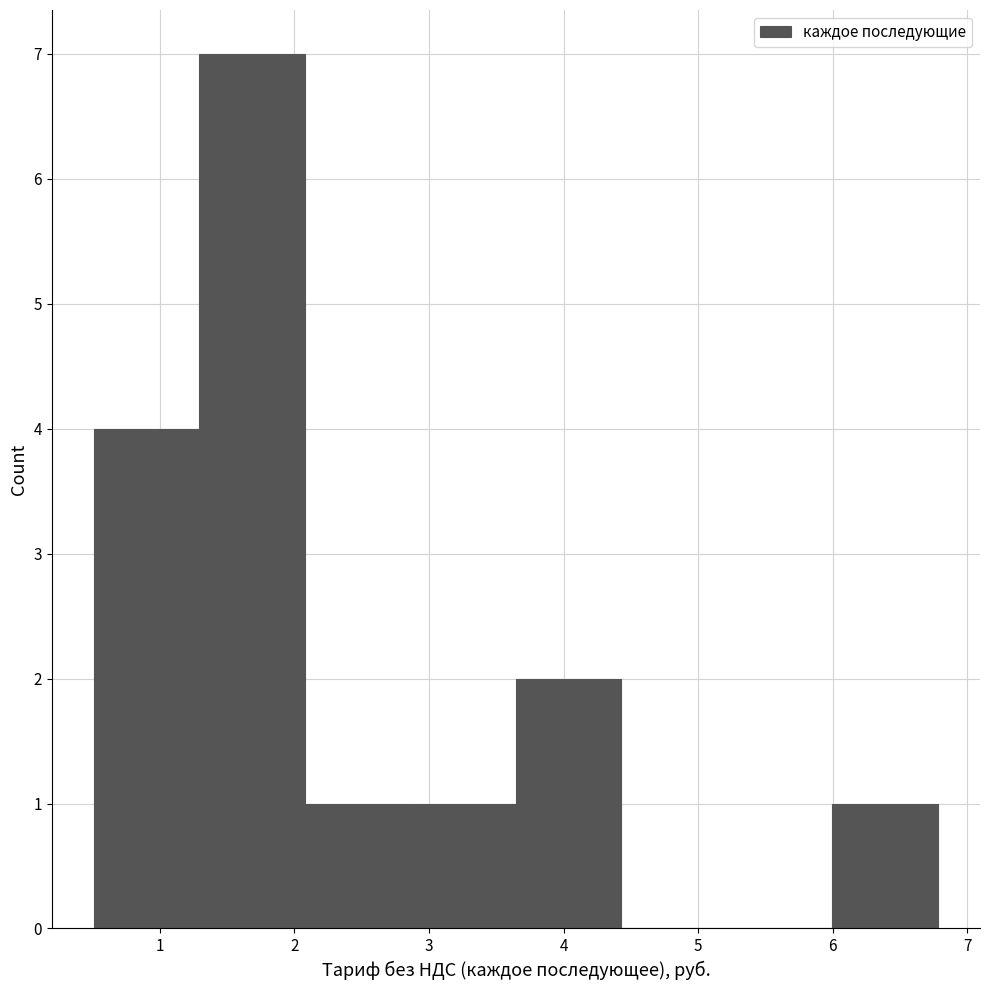

Reading left to right, transcribe this chart: for each bar, give the range it covers on the x-axis and its height. Neither the bar edges nor the heights are printed on the chart, so give them approximately, as read against the axes.

0.5 to 1.3: 4
1.3 to 2.1: 7
2.1 to 2.9: 1
2.9 to 3.6: 1
3.6 to 4.4: 2
4.4 to 5.2: 0
5.2 to 6.0: 0
6.0 to 6.8: 1